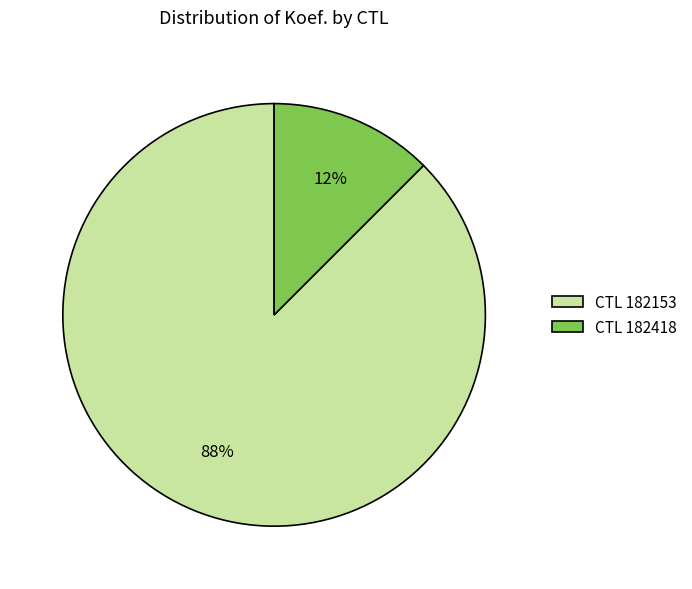

Which category has the biggest portion of the pie?

CTL 182153